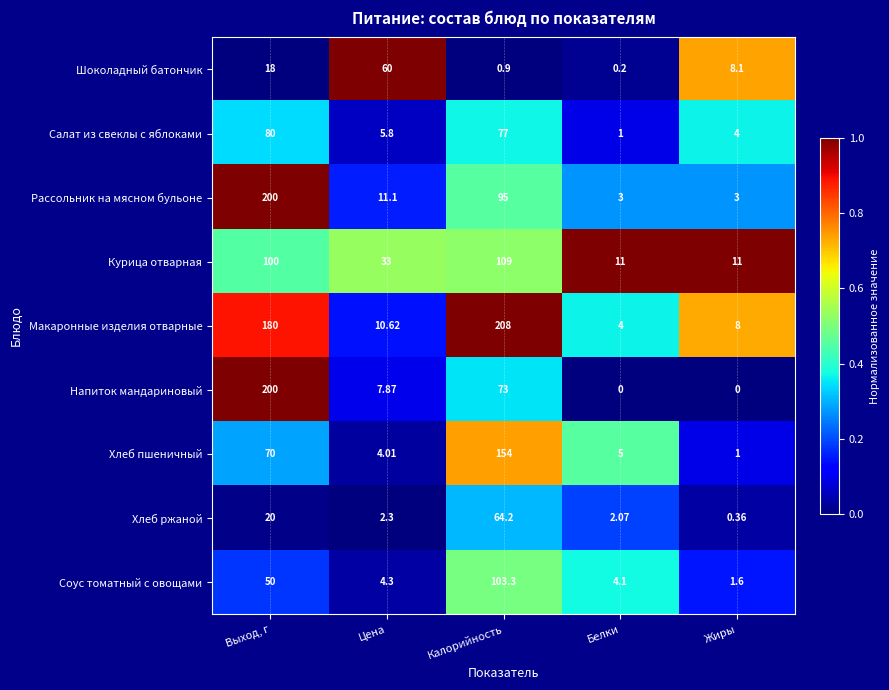

How many series are shown in this chart?

9